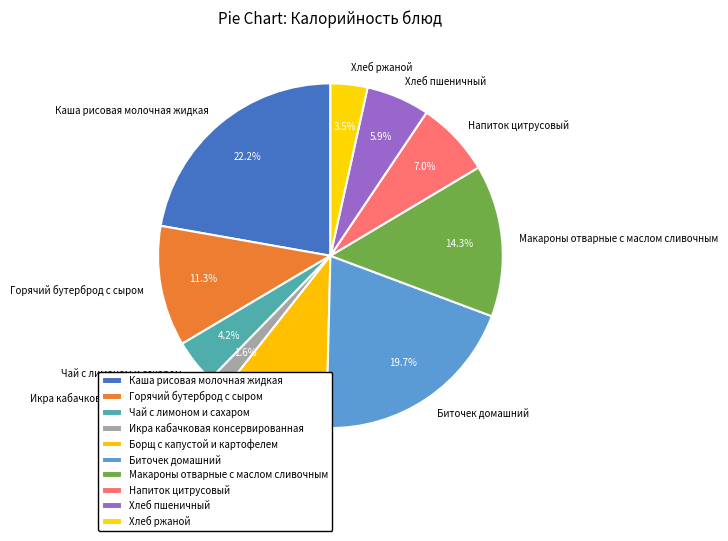

How much of the chart is everything except Хлеб ржаной?

96.5%